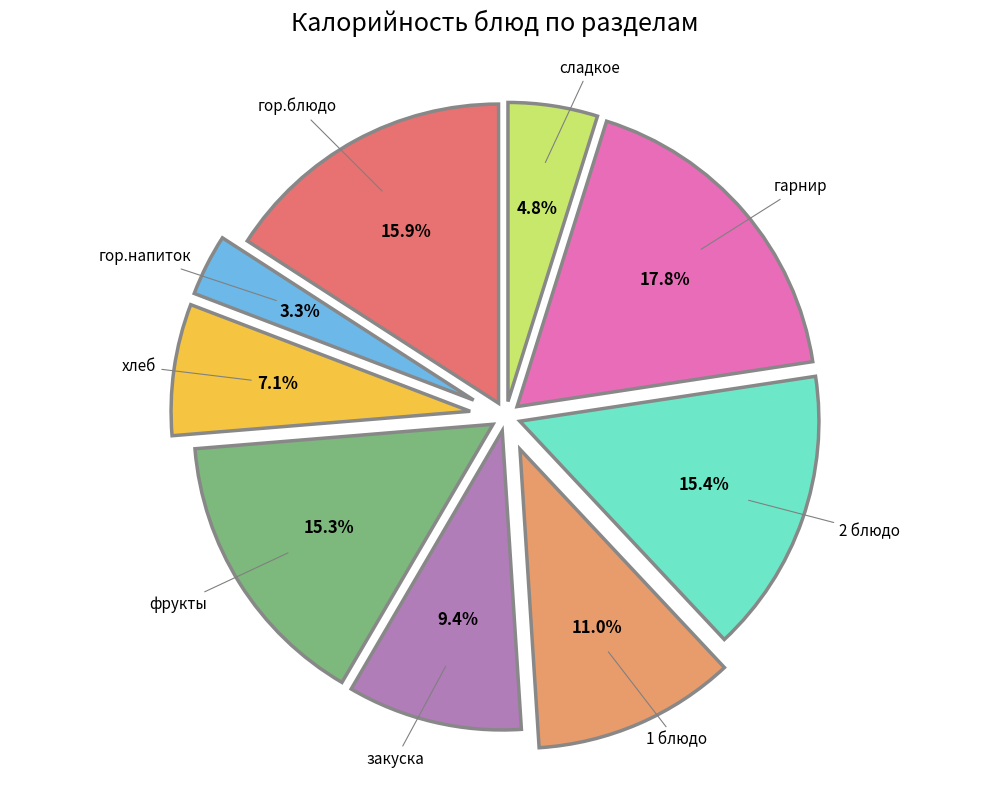

To the nearest percent, what portion does фрукты represent?

15%